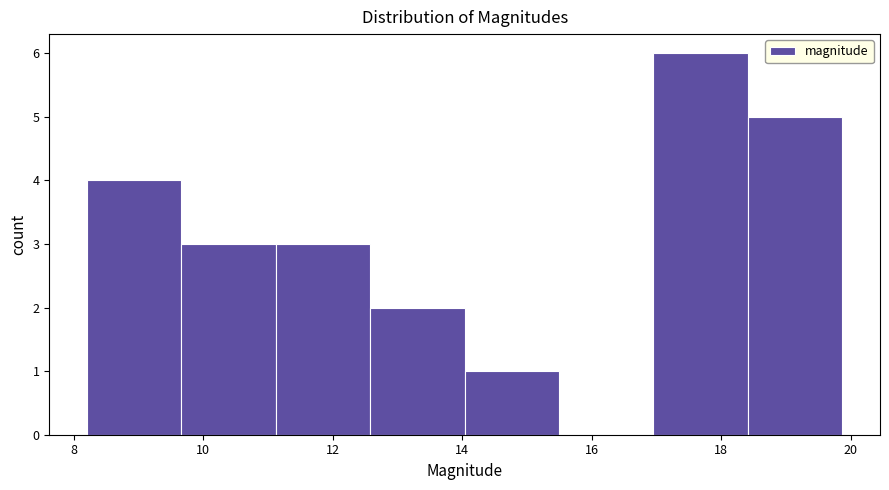

Over which range of the x-axis is the bar tallest?

17.0 to 18.4